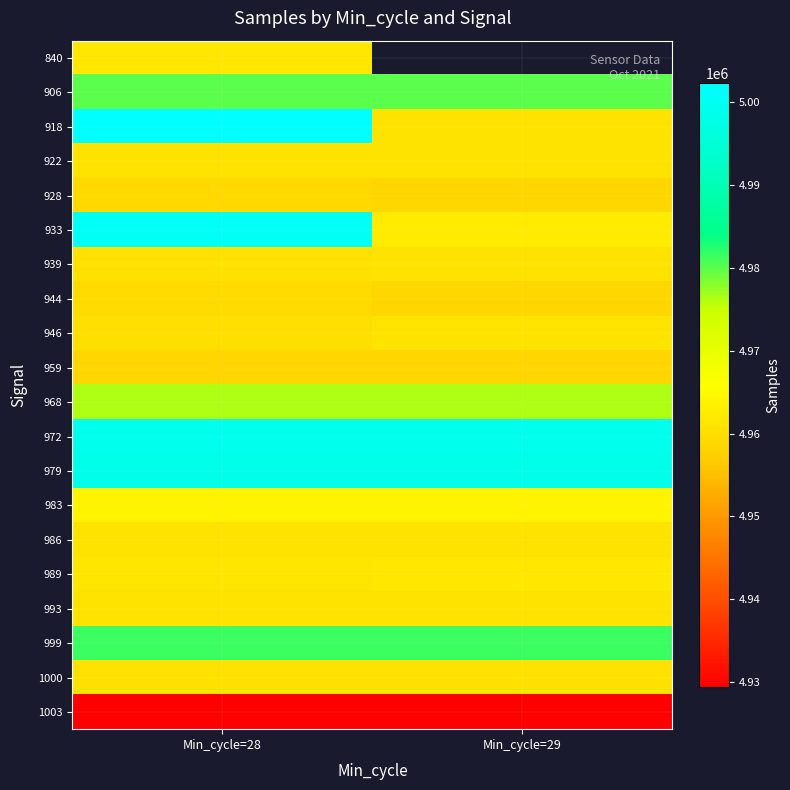

At how many categories does at least one series exceed 4960190?

2